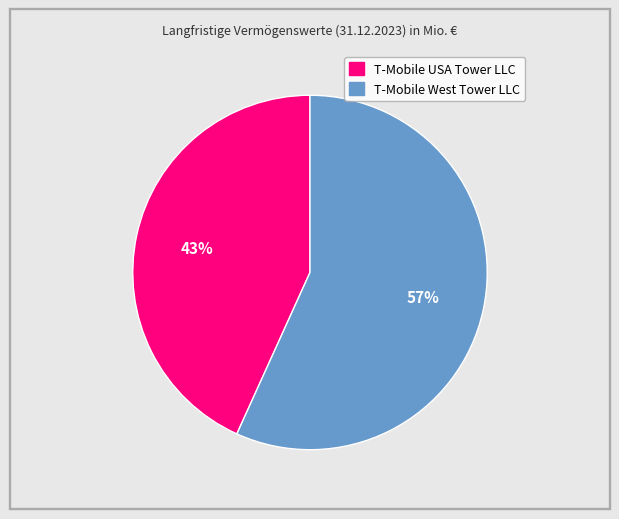

Which category has the smallest portion of the pie?

T-Mobile USA Tower LLC